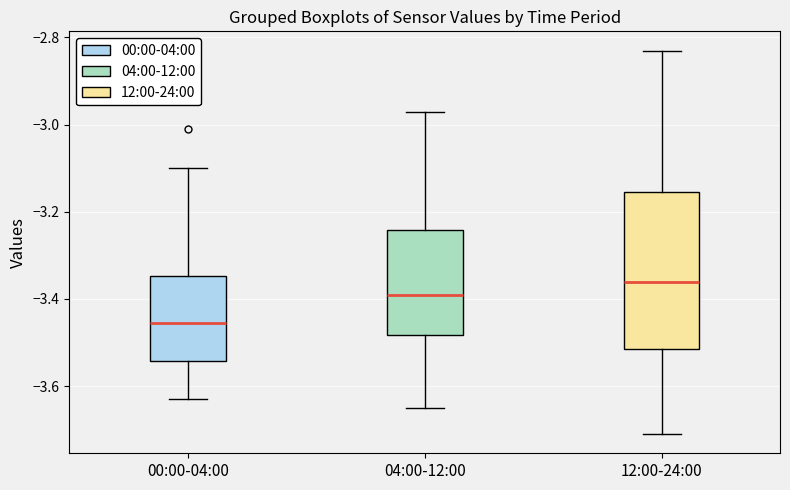

Reading left to right, transcribe this box plot: for each box, give where its median line is, the range the box spans, and where its two whiskers end, as read against the y-axis. The values are not printed on the chart, so give them approximately, as read against the axis.

00:00-04:00: median -3.46, box -3.54 to -3.34, whiskers -3.62 to -3.10
04:00-12:00: median -3.38, box -3.48 to -3.24, whiskers -3.64 to -2.96
12:00-24:00: median -3.36, box -3.52 to -3.16, whiskers -3.70 to -2.82